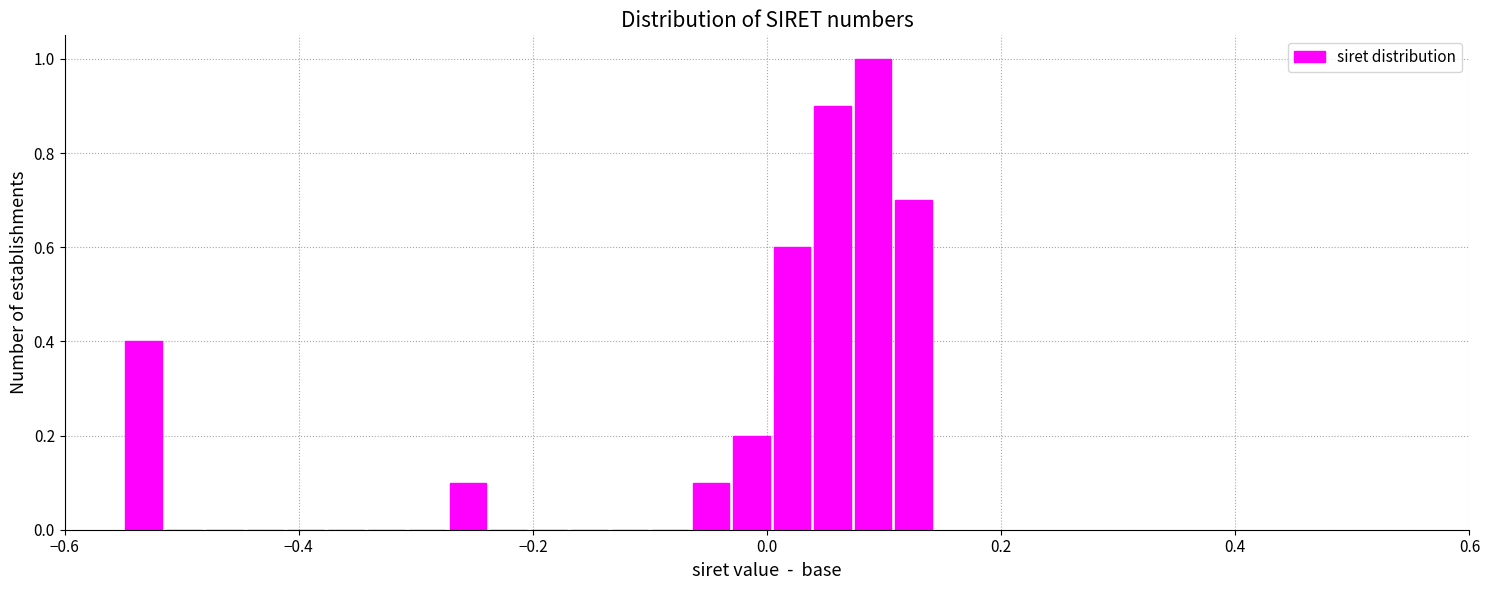

Around what value on the x-axis is the tallest bar? Give the approximate position of its centre, as read against the axis.

0.10